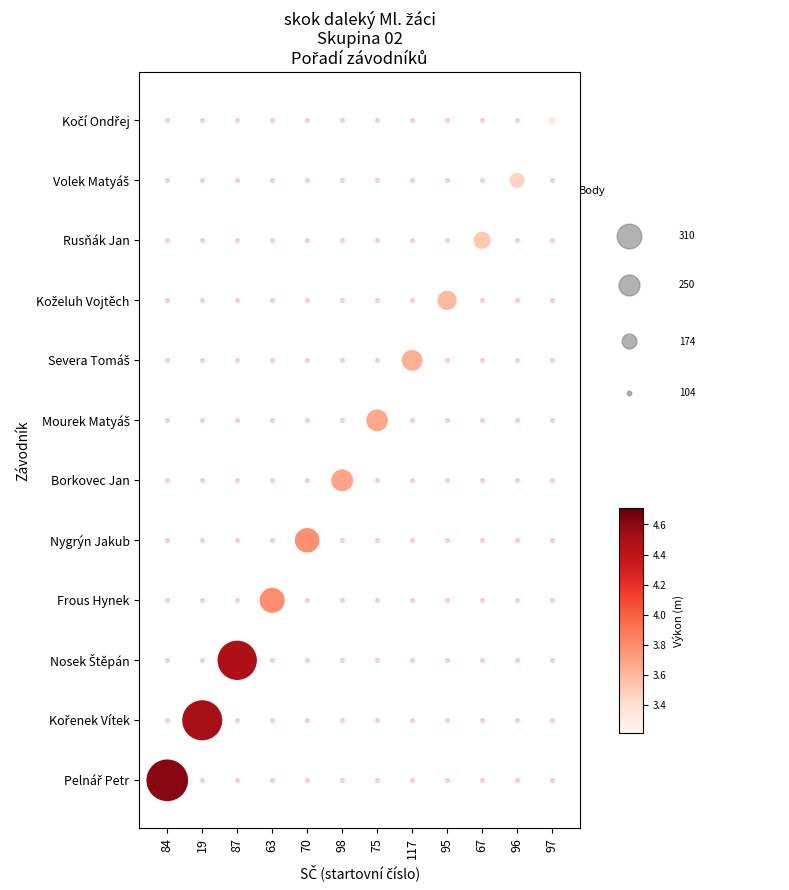

Reading right to left, extract all data points from this chart.

97=11	96=10	67=9	95=8	117=7	75=6	98=5	70=4	63=3	87=2	19=1	84=0